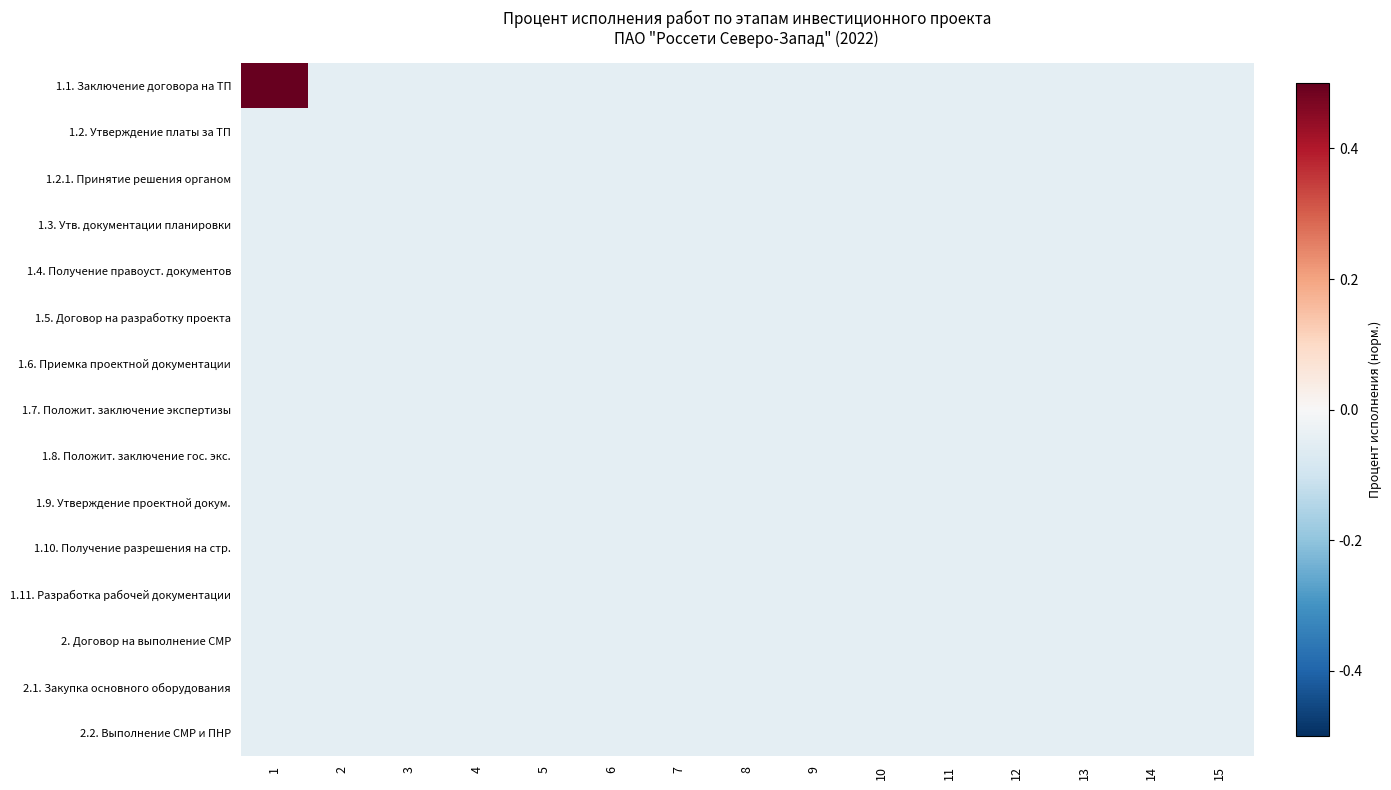

Reading left to right, extract all data points from this chart.

1.1. Заключение договора на ТП: 1=0.9	2=-0.1	3=-0.1	4=-0.1	5=-0.1	6=-0.1	7=-0.1	8=-0.1	9=-0.1	10=-0.1	11=-0.1	12=-0.1	13=-0.1	14=-0.1	15=-0.1
1.2. Утверждение платы за ТП: 1=-0.1	2=-0.1	3=-0.1	4=-0.1	5=-0.1	6=-0.1	7=-0.1	8=-0.1	9=-0.1	10=-0.1	11=-0.1	12=-0.1	13=-0.1	14=-0.1	15=-0.1
1.2.1. Принятие решения органом: 1=-0.1	2=-0.1	3=-0.1	4=-0.1	5=-0.1	6=-0.1	7=-0.1	8=-0.1	9=-0.1	10=-0.1	11=-0.1	12=-0.1	13=-0.1	14=-0.1	15=-0.1
1.3. Утв. документации планировки: 1=-0.1	2=-0.1	3=-0.1	4=-0.1	5=-0.1	6=-0.1	7=-0.1	8=-0.1	9=-0.1	10=-0.1	11=-0.1	12=-0.1	13=-0.1	14=-0.1	15=-0.1
1.4. Получение правоуст. документов: 1=-0.1	2=-0.1	3=-0.1	4=-0.1	5=-0.1	6=-0.1	7=-0.1	8=-0.1	9=-0.1	10=-0.1	11=-0.1	12=-0.1	13=-0.1	14=-0.1	15=-0.1
1.5. Договор на разработку проекта: 1=-0.1	2=-0.1	3=-0.1	4=-0.1	5=-0.1	6=-0.1	7=-0.1	8=-0.1	9=-0.1	10=-0.1	11=-0.1	12=-0.1	13=-0.1	14=-0.1	15=-0.1
1.6. Приемка проектной документации: 1=-0.1	2=-0.1	3=-0.1	4=-0.1	5=-0.1	6=-0.1	7=-0.1	8=-0.1	9=-0.1	10=-0.1	11=-0.1	12=-0.1	13=-0.1	14=-0.1	15=-0.1
1.7. Положит. заключение экспертизы: 1=-0.1	2=-0.1	3=-0.1	4=-0.1	5=-0.1	6=-0.1	7=-0.1	8=-0.1	9=-0.1	10=-0.1	11=-0.1	12=-0.1	13=-0.1	14=-0.1	15=-0.1
1.8. Положит. заключение гос. экс.: 1=-0.1	2=-0.1	3=-0.1	4=-0.1	5=-0.1	6=-0.1	7=-0.1	8=-0.1	9=-0.1	10=-0.1	11=-0.1	12=-0.1	13=-0.1	14=-0.1	15=-0.1
1.9. Утверждение проектной докум.: 1=-0.1	2=-0.1	3=-0.1	4=-0.1	5=-0.1	6=-0.1	7=-0.1	8=-0.1	9=-0.1	10=-0.1	11=-0.1	12=-0.1	13=-0.1	14=-0.1	15=-0.1
1.10. Получение разрешения на стр.: 1=-0.1	2=-0.1	3=-0.1	4=-0.1	5=-0.1	6=-0.1	7=-0.1	8=-0.1	9=-0.1	10=-0.1	11=-0.1	12=-0.1	13=-0.1	14=-0.1	15=-0.1
1.11. Разработка рабочей документации: 1=-0.1	2=-0.1	3=-0.1	4=-0.1	5=-0.1	6=-0.1	7=-0.1	8=-0.1	9=-0.1	10=-0.1	11=-0.1	12=-0.1	13=-0.1	14=-0.1	15=-0.1
2. Договор на выполнение СМР: 1=-0.1	2=-0.1	3=-0.1	4=-0.1	5=-0.1	6=-0.1	7=-0.1	8=-0.1	9=-0.1	10=-0.1	11=-0.1	12=-0.1	13=-0.1	14=-0.1	15=-0.1
2.1. Закупка основного оборудования: 1=-0.1	2=-0.1	3=-0.1	4=-0.1	5=-0.1	6=-0.1	7=-0.1	8=-0.1	9=-0.1	10=-0.1	11=-0.1	12=-0.1	13=-0.1	14=-0.1	15=-0.1
2.2. Выполнение СМР и ПНР: 1=-0.1	2=-0.1	3=-0.1	4=-0.1	5=-0.1	6=-0.1	7=-0.1	8=-0.1	9=-0.1	10=-0.1	11=-0.1	12=-0.1	13=-0.1	14=-0.1	15=-0.1